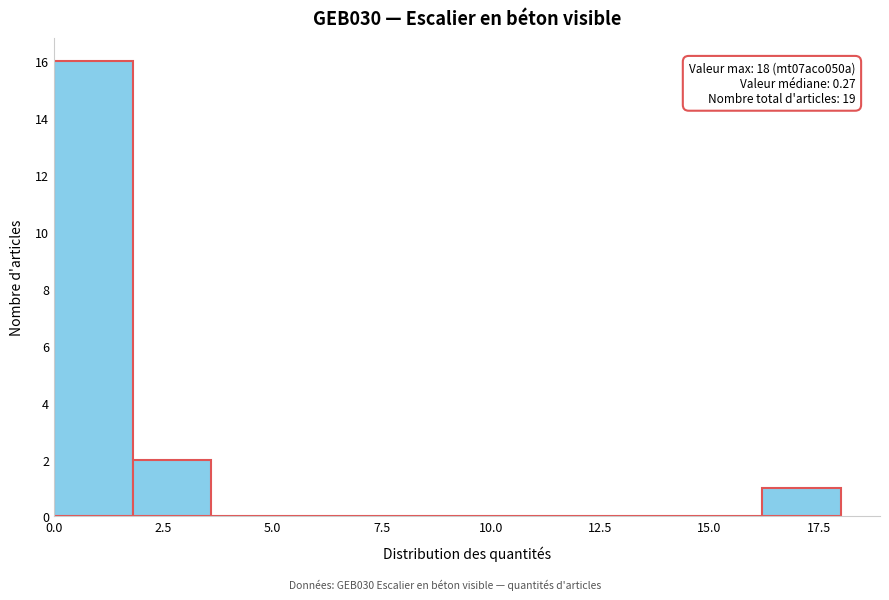

Read against the x-axis, roughly where is the centre of the tallest bar?

1.0